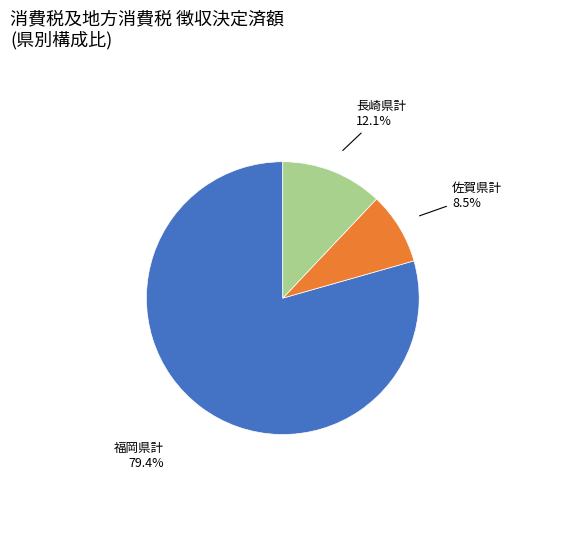

Which category has the smallest portion of the pie?

佐賀県計